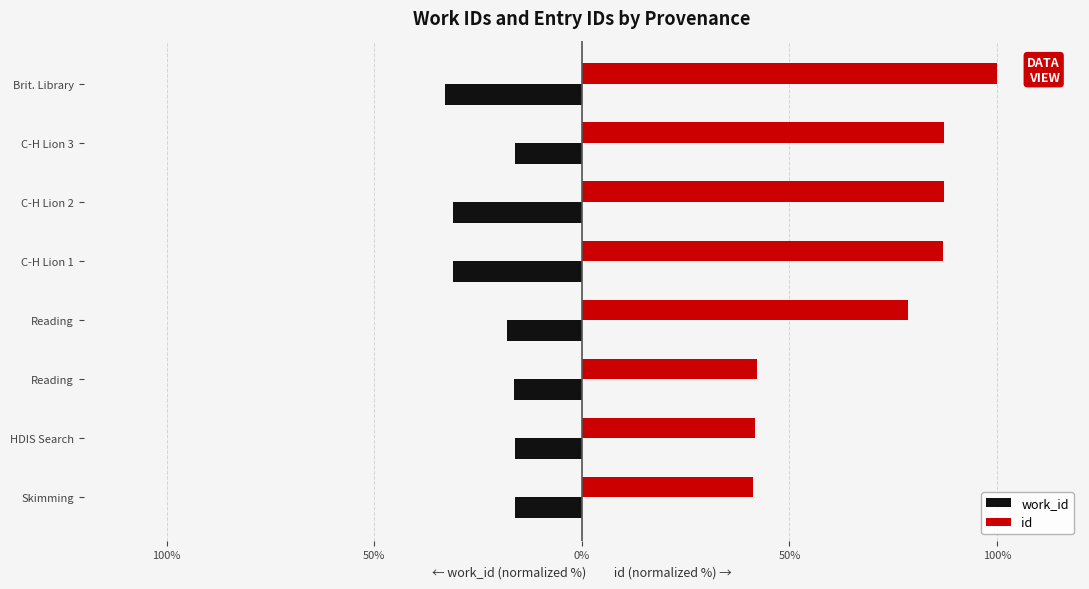

What are all the series names shown in the legend?

work_id, id